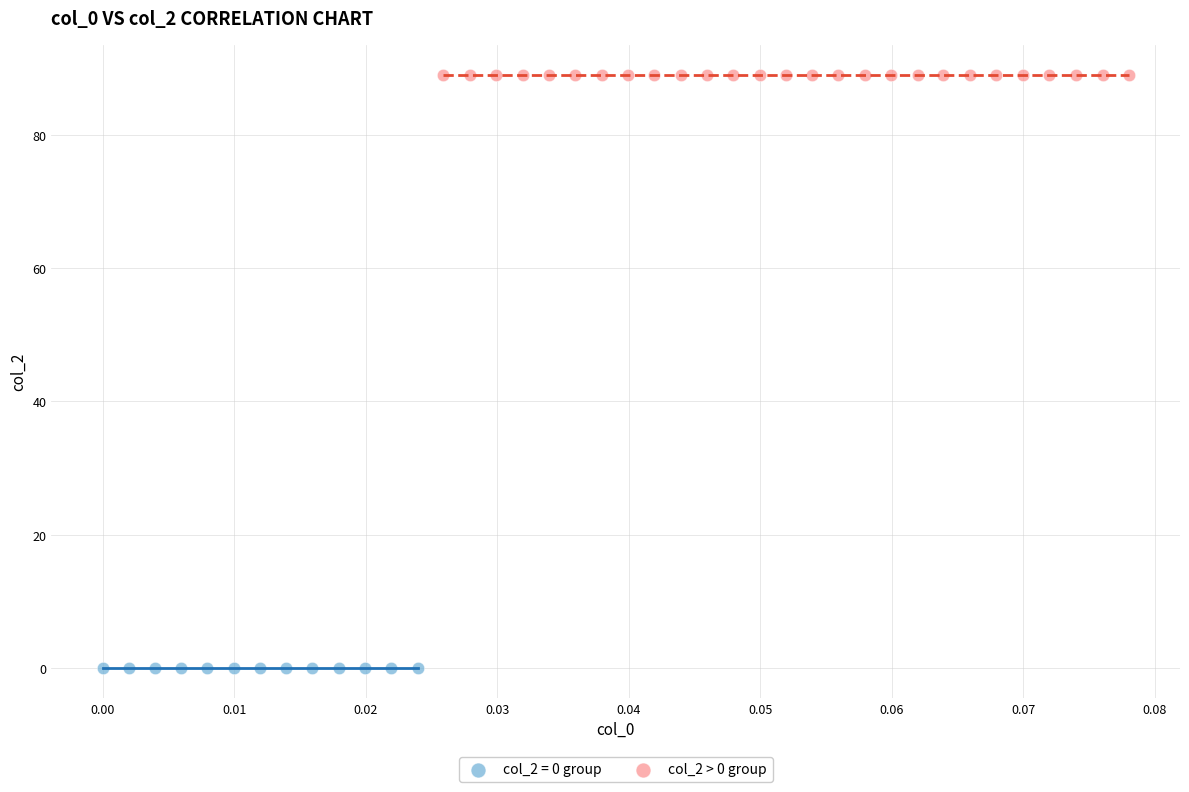

Which series reaches the minimum Y coordinate?

col_2 = 0 group